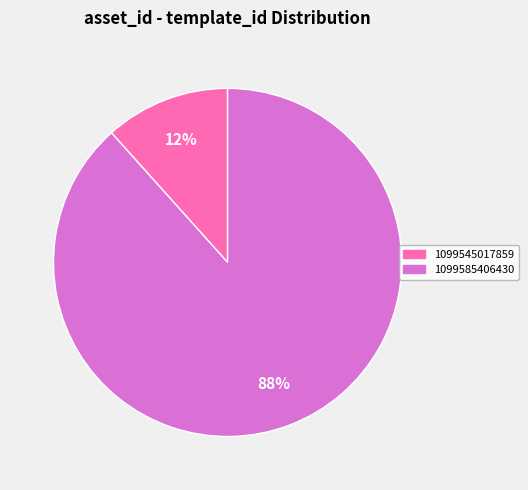

The 1099585406430 slice represents 88% of the pie. True or false?

True